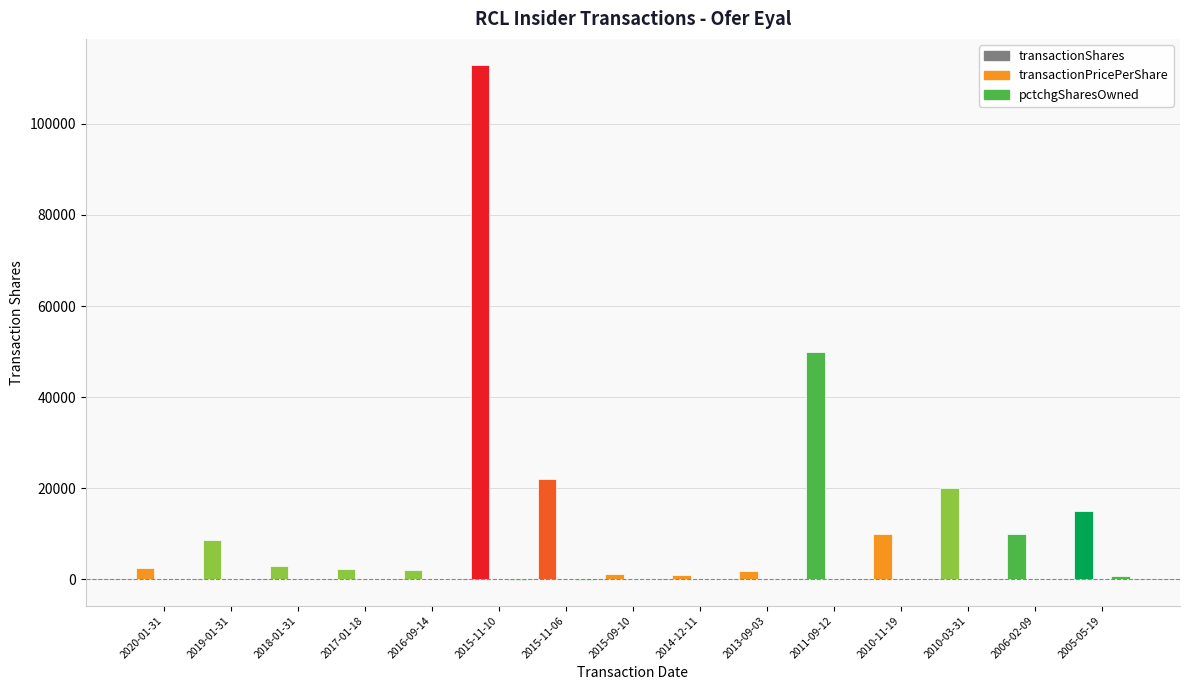

Is the value of transactionShares at 2010-03-31 greater than the value of transactionPricePerShare at 2017-01-18?

Yes